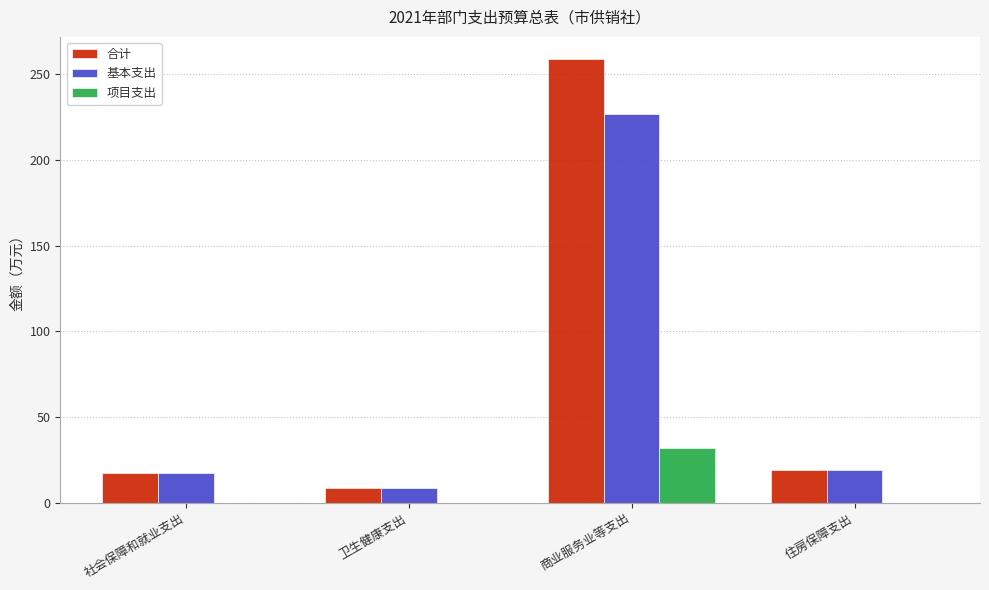

Reading left to right, extract all data points from this chart.

合计: 17.1	8.5	258.7	19.0
基本支出: 17.1	8.5	226.7	19.0
项目支出: 0.0	0.0	32.0	0.0